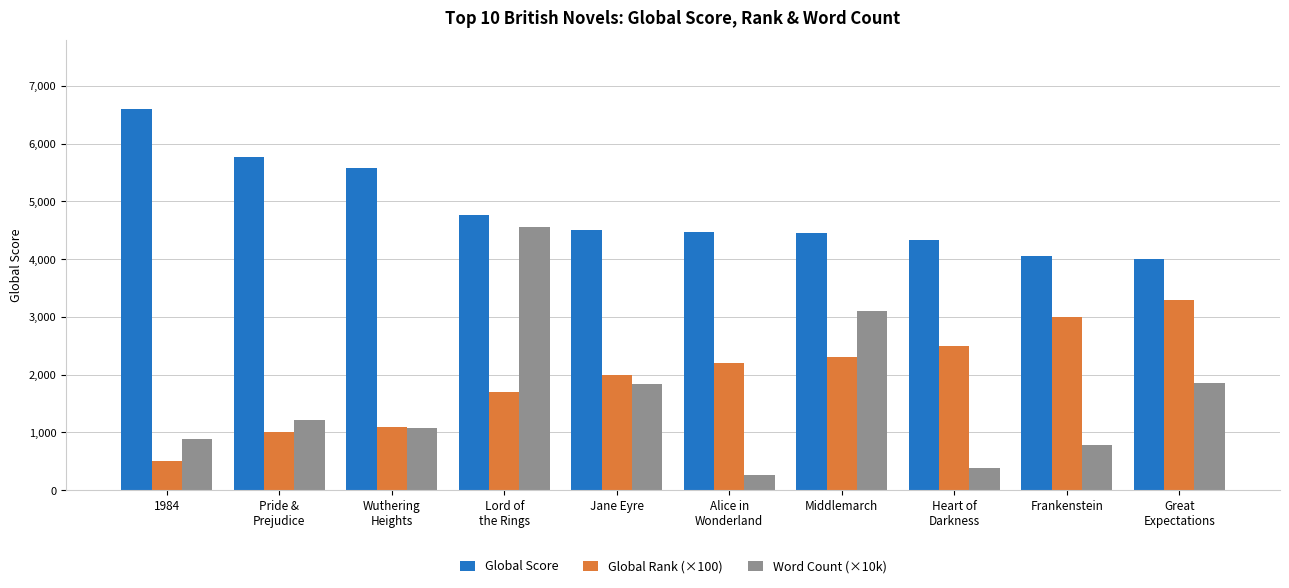

How many data points does each series have?

10